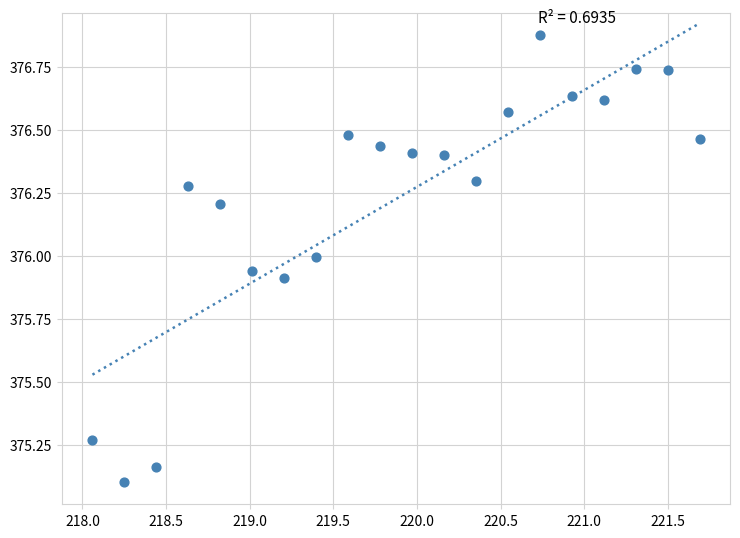

What Y value in the scatter plot is closest to 375?

375.1